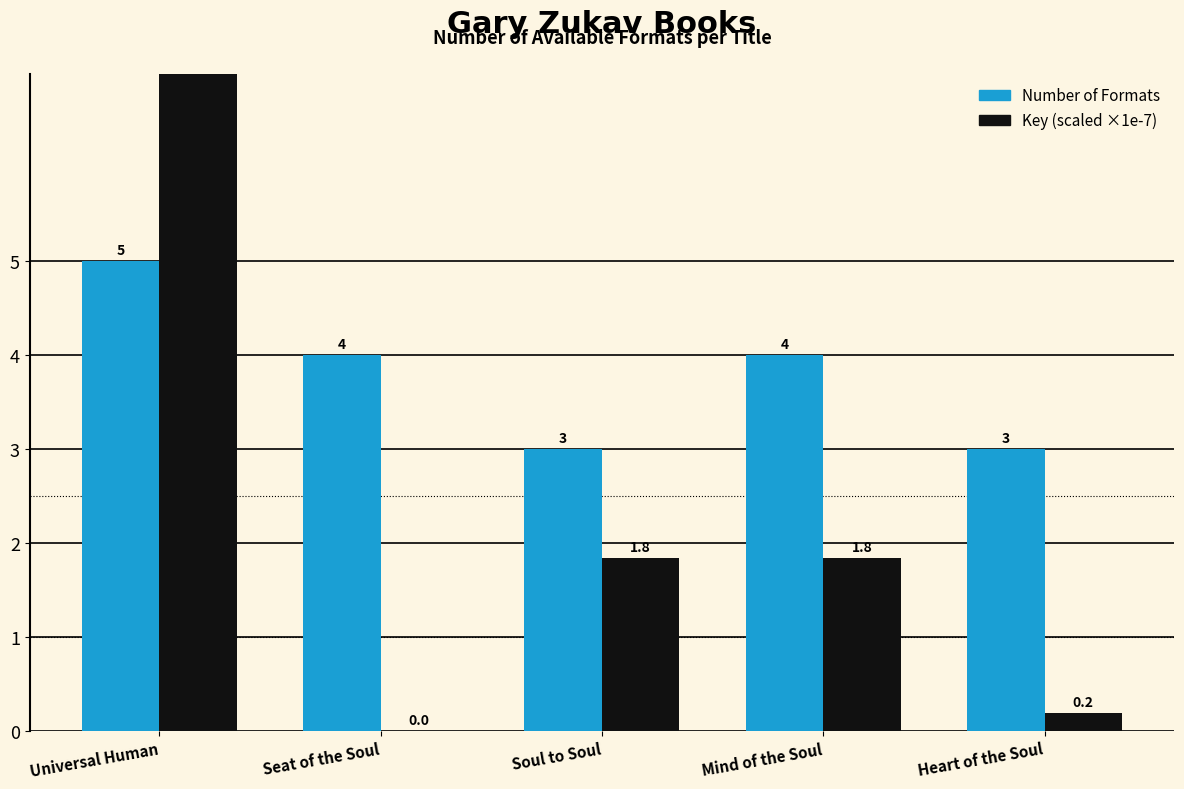

How many categories are shown in the chart?

5